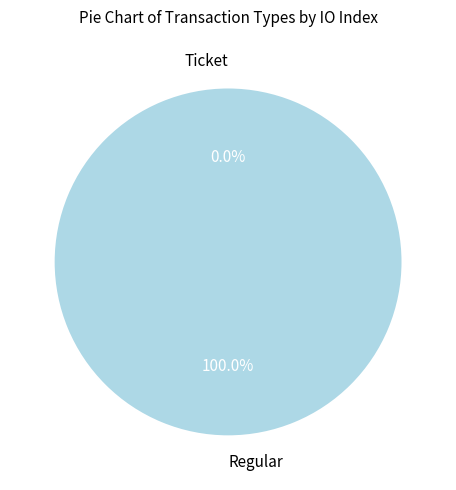

What percentage is the Regular slice, to the nearest percent?

100%